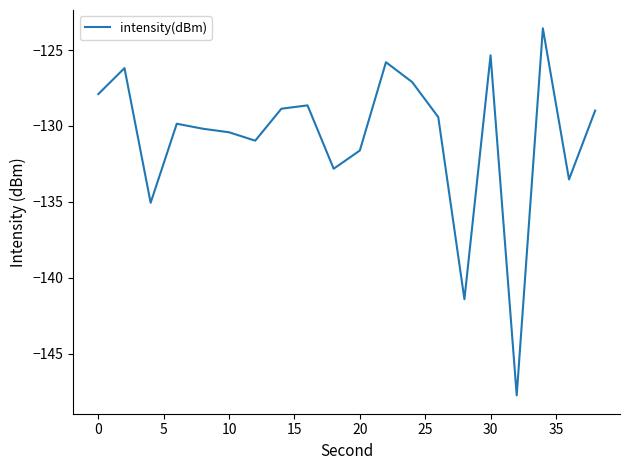

What is the smallest value displayed?

-147.8